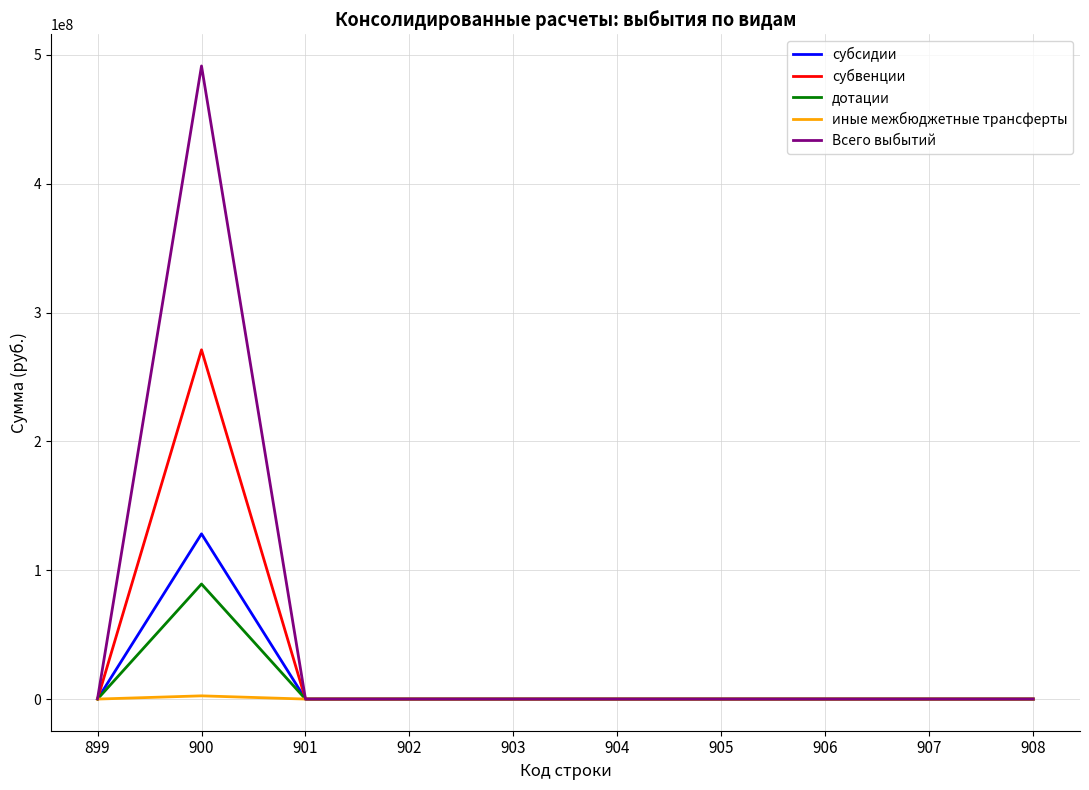

At which category does the chart reach its peak across all series?

900